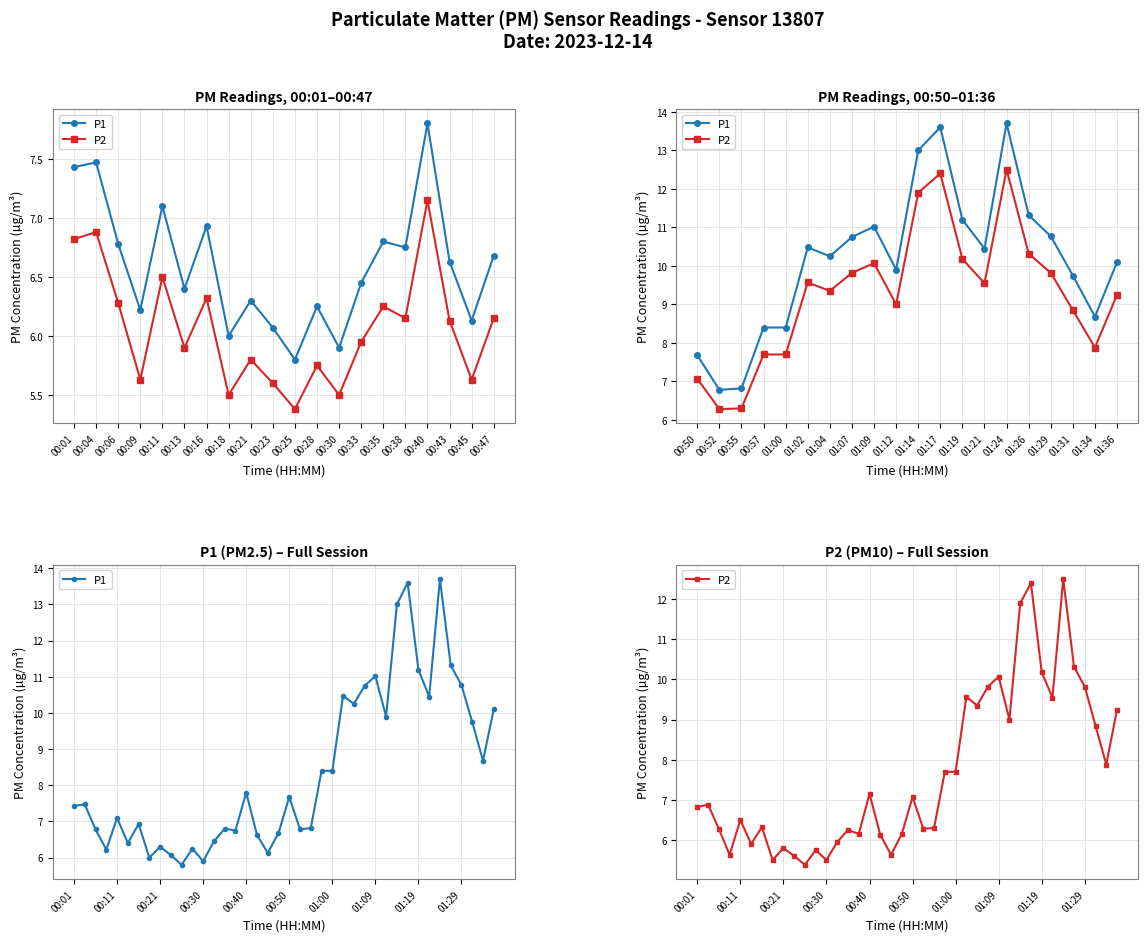

Which has a higher value, 21 or 00:35?

00:35